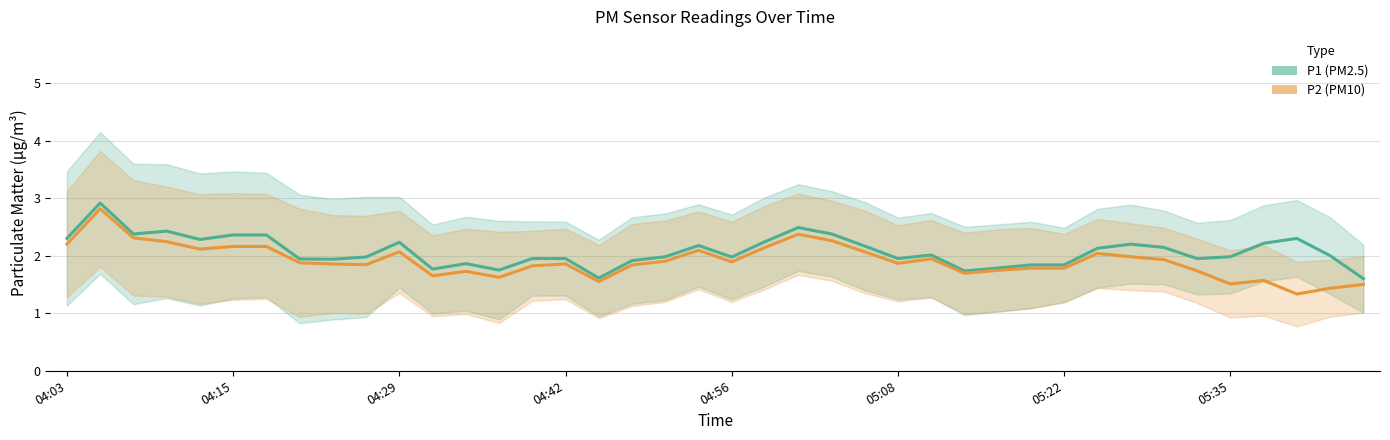

What is the total value across all series at 11?

3.4